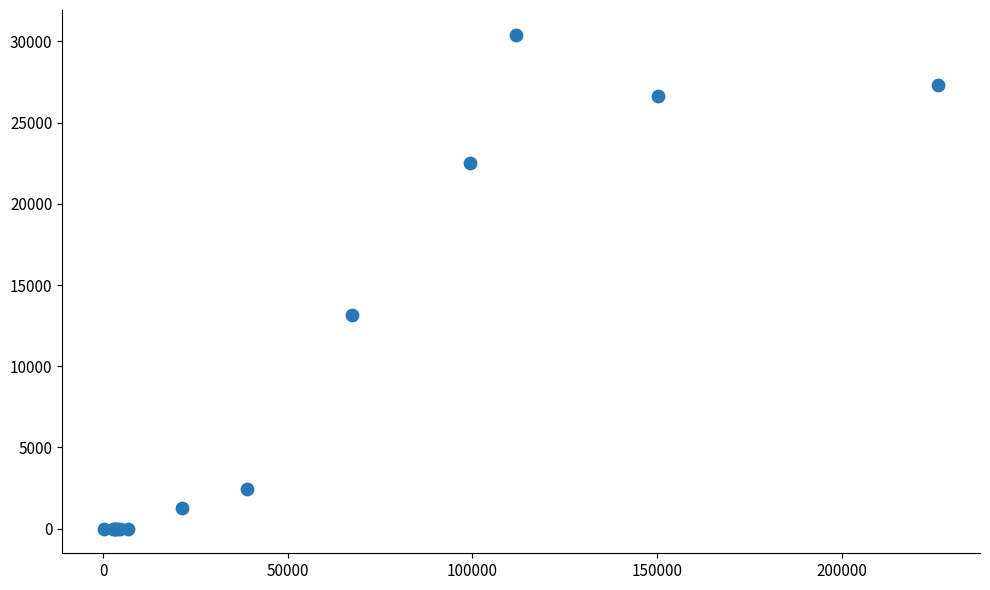

What Y value in the scatter plot is closest to 15208?

13157